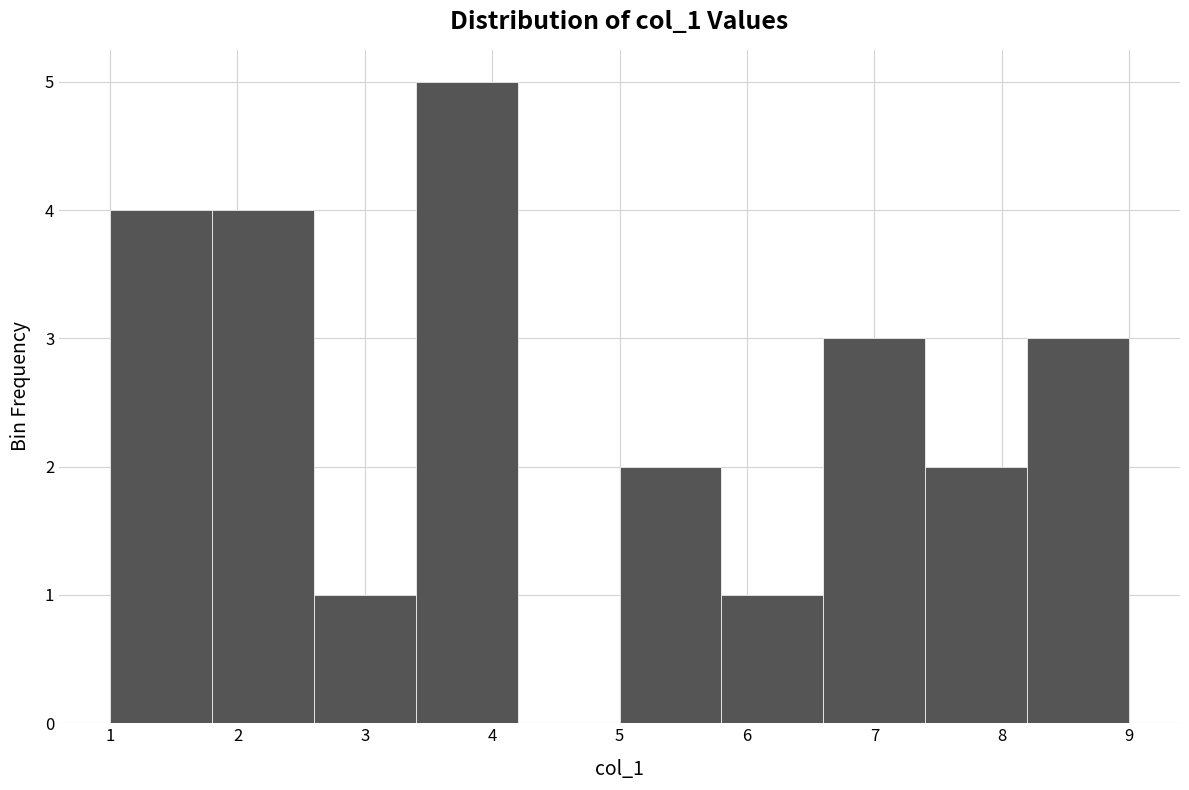

Over which range of the x-axis is the bar tallest?

3.4 to 4.2